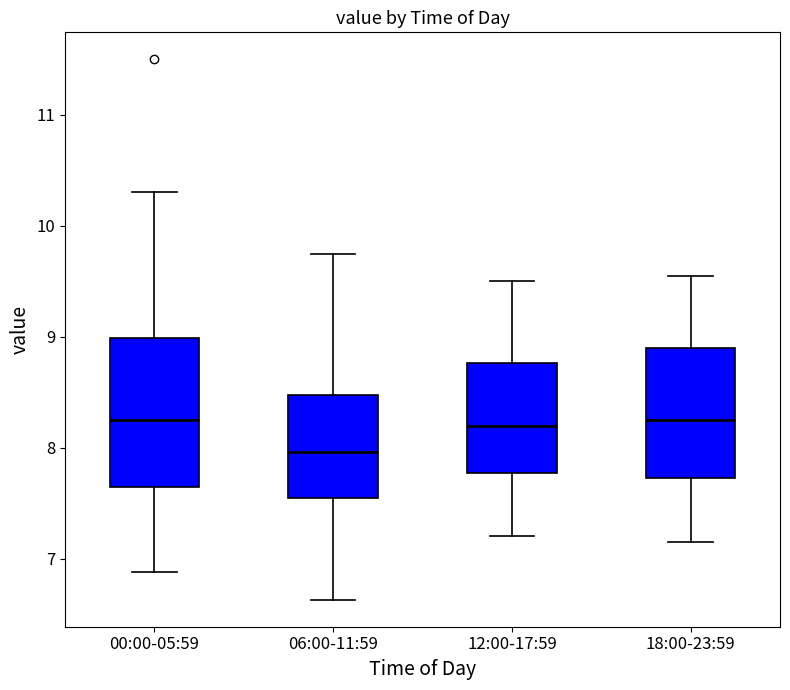

Where does the lower whisker of the box for 18:00-23:59 end on the y-axis? The values are not printed on the chart, so give them approximately, as read against the axis.

7.2